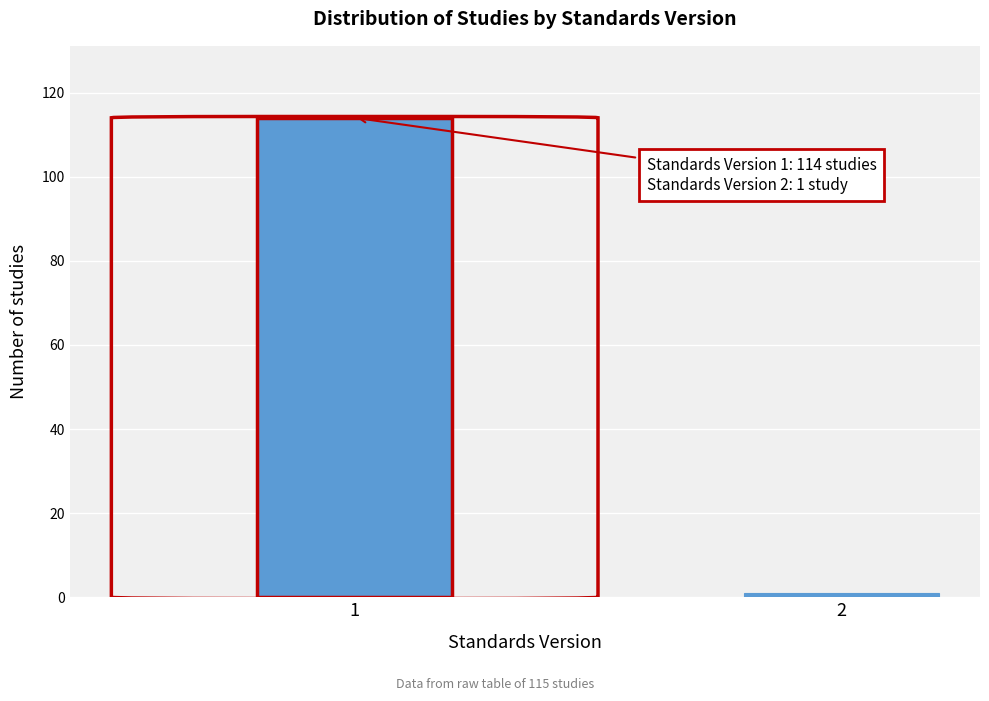

Reading left to right, transcribe all the data shown in this chart.

1=114	2=1